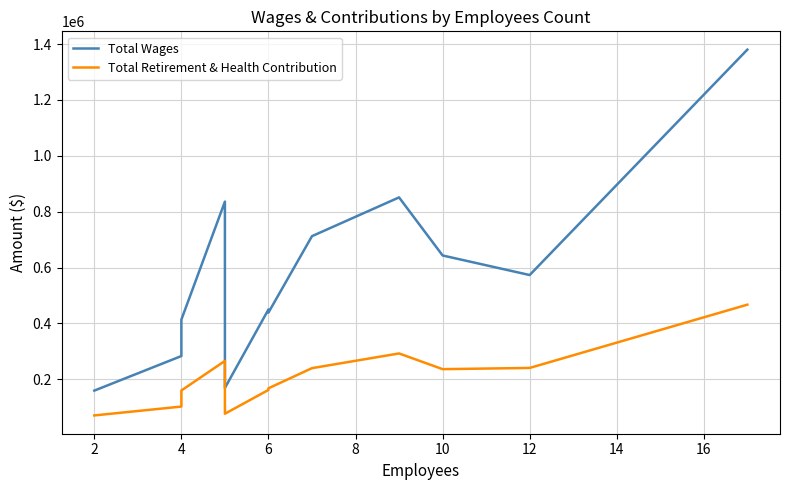

How many values in the Total Retirement & Health Contribution series exceed 235979?

5